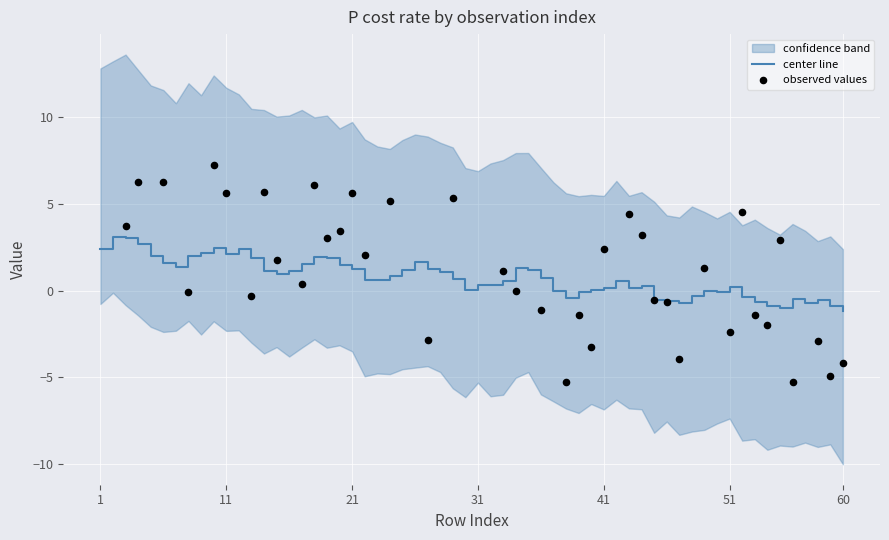

What is the total value across all series at 5?

4.6